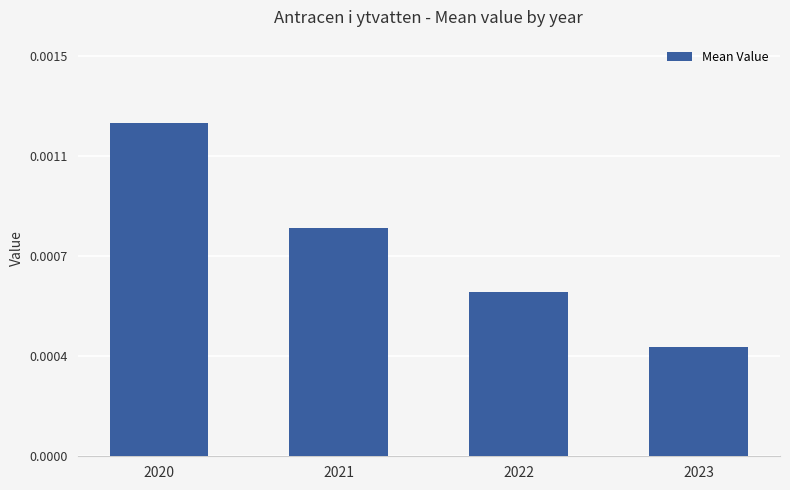

Which label corresponds to the largest value in the chart?

2020